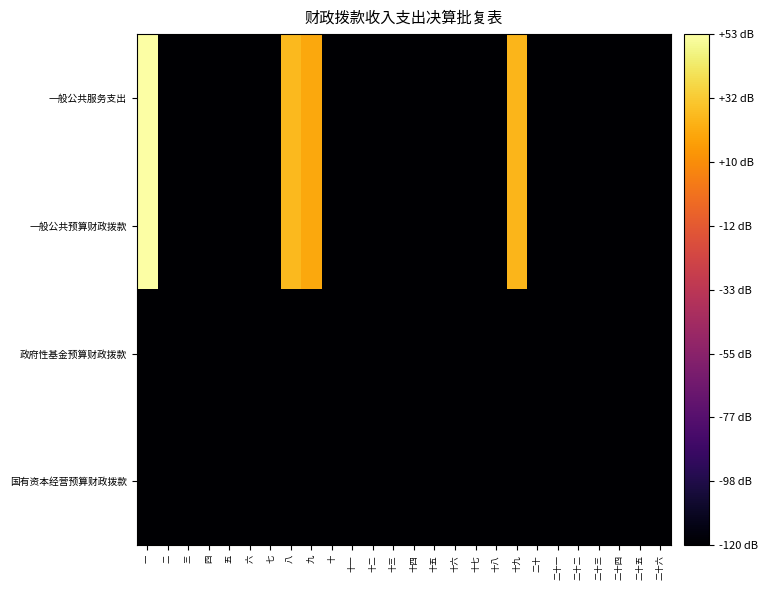

Between 十九 and 二十六, which is larger?

十九